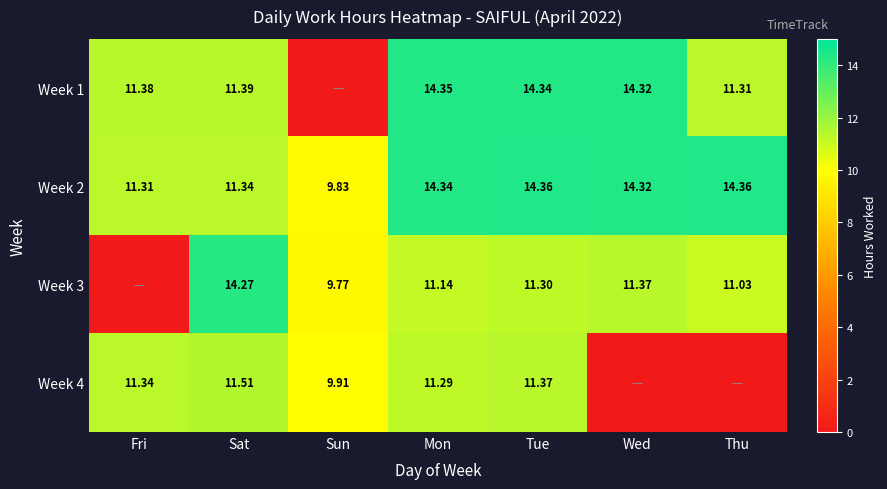

Where does the Week 2 series first go above 14?

Mon